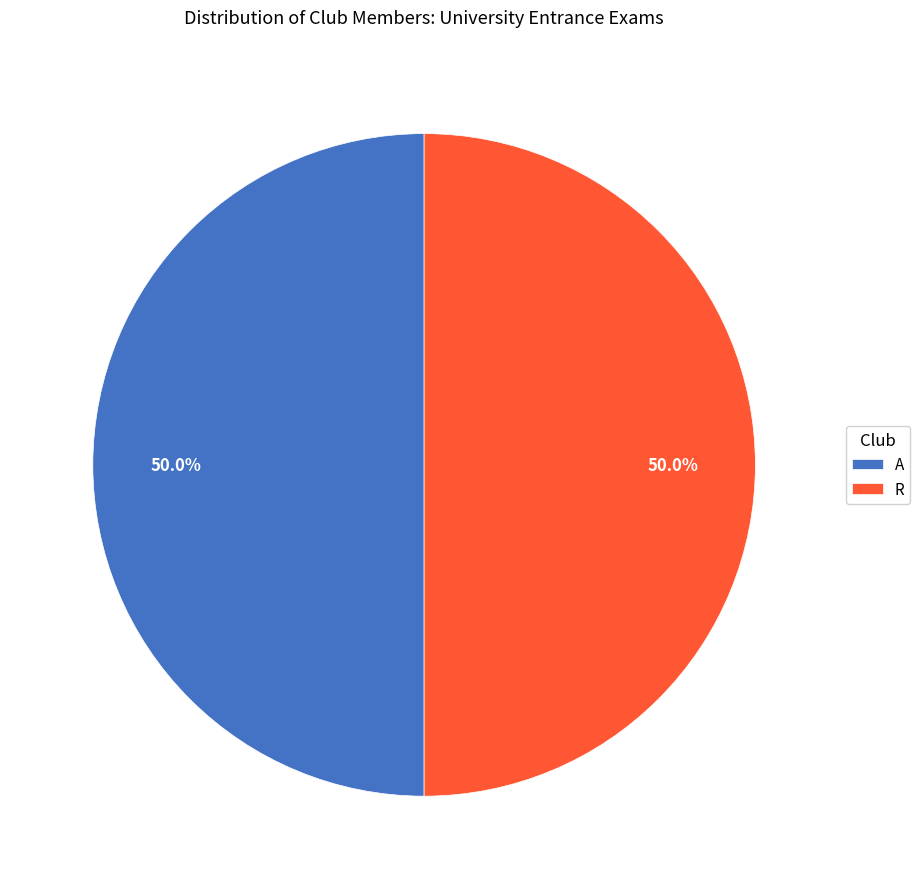

Approximately how many times larger is the value at R compared to A?

1.0